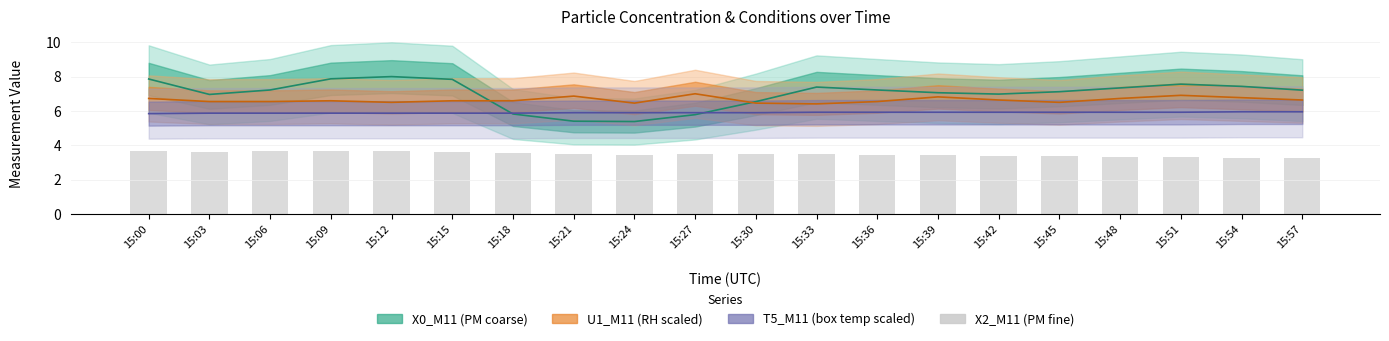

Does the chart contain any negative values?

No